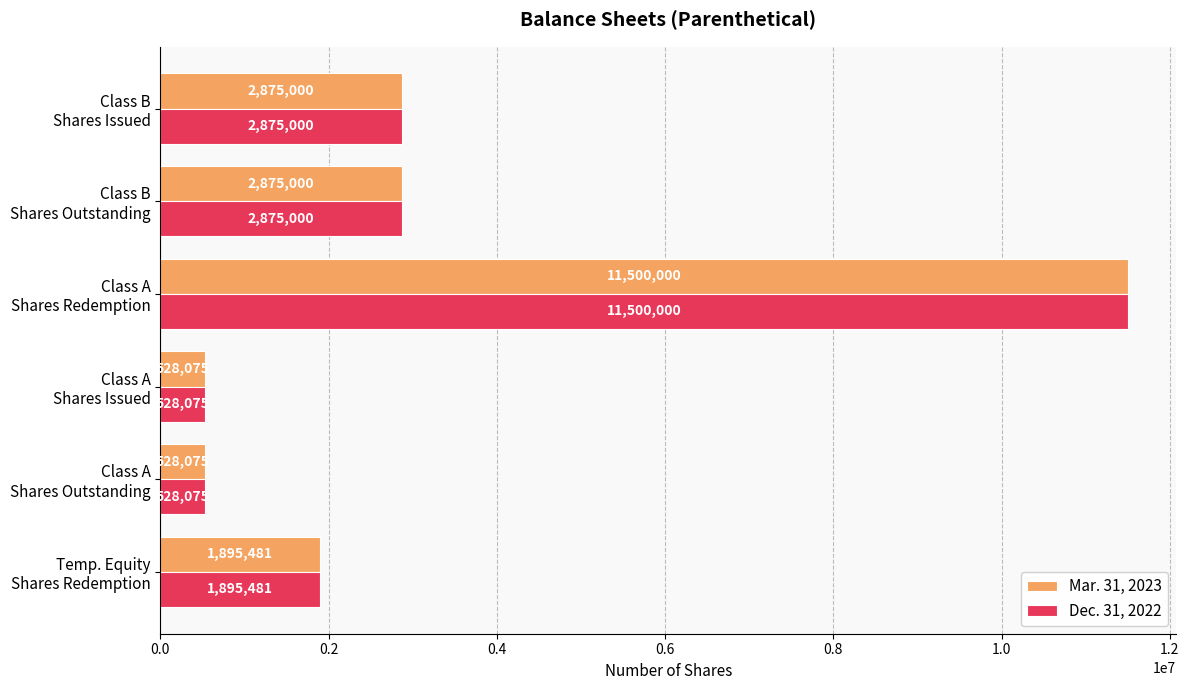

What is the maximum value for Dec. 31, 2022?

11500000